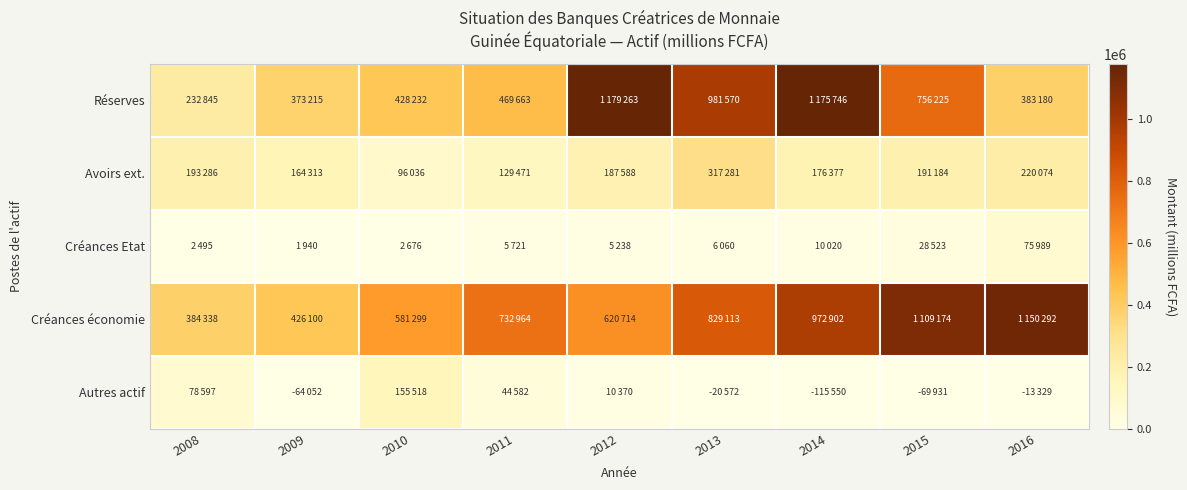

Rank the series at 2016 from highest to lowest value.

Créances économie, Réserves, Avoirs ext., Créances Etat, Autres actif